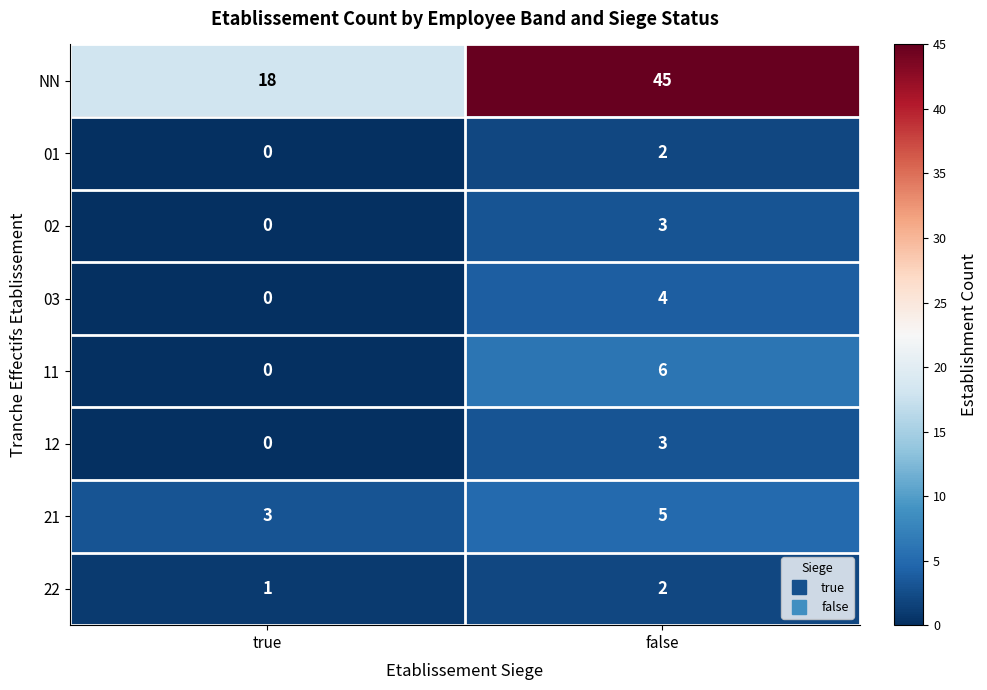

Where is 22 nearest to the value 1?

true